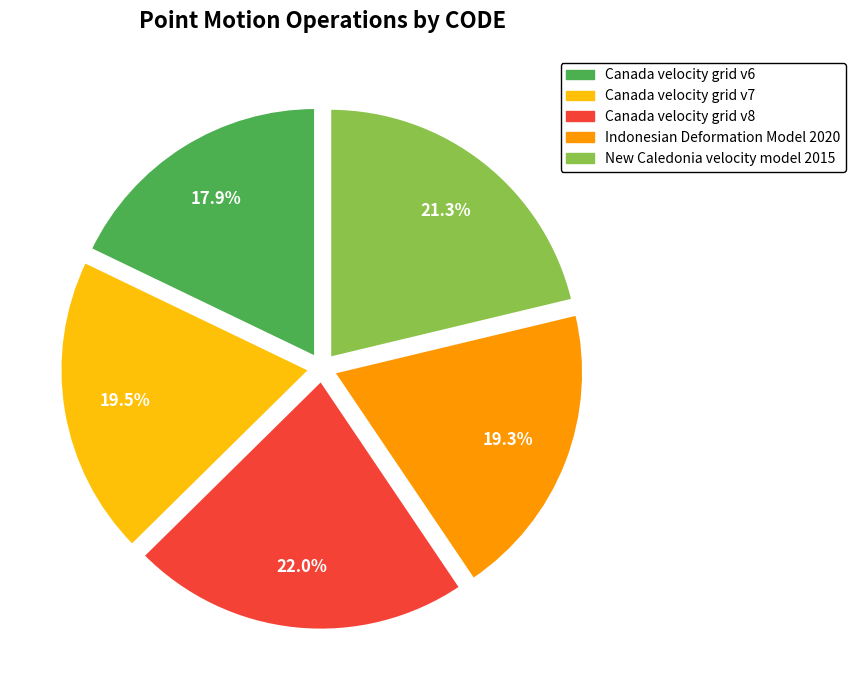

Does Canada velocity grid v7 account for over 50% of the chart?

No